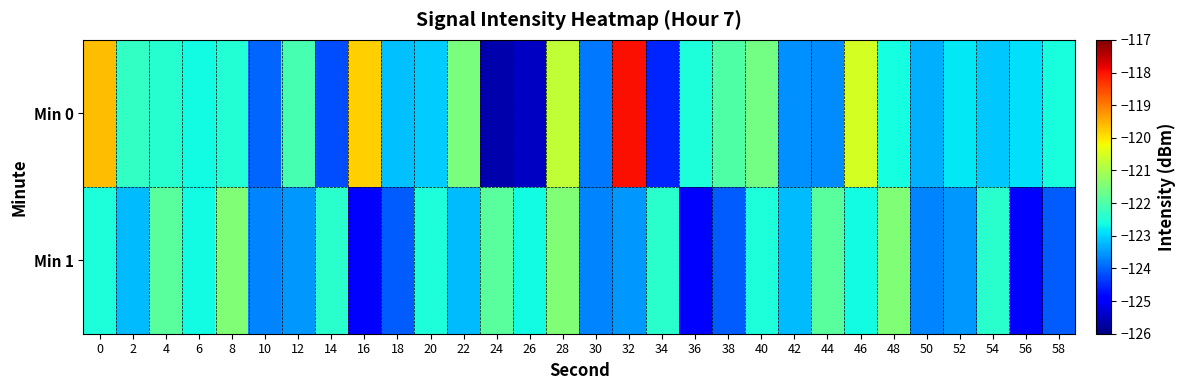

Which series has the largest range (max minus min)?

Min 0